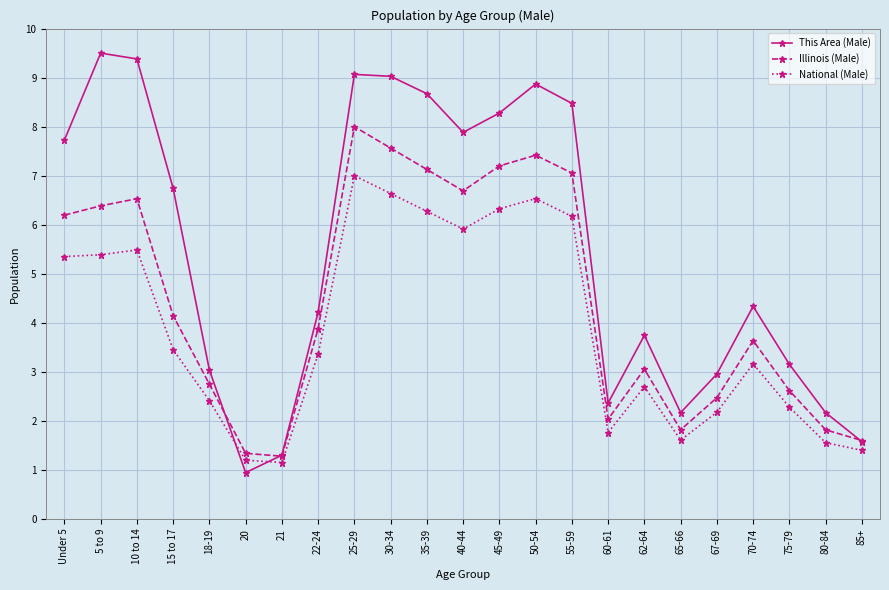

In This Area (Male), how many points are higher than both neighbors (excluding endpoints)?

5